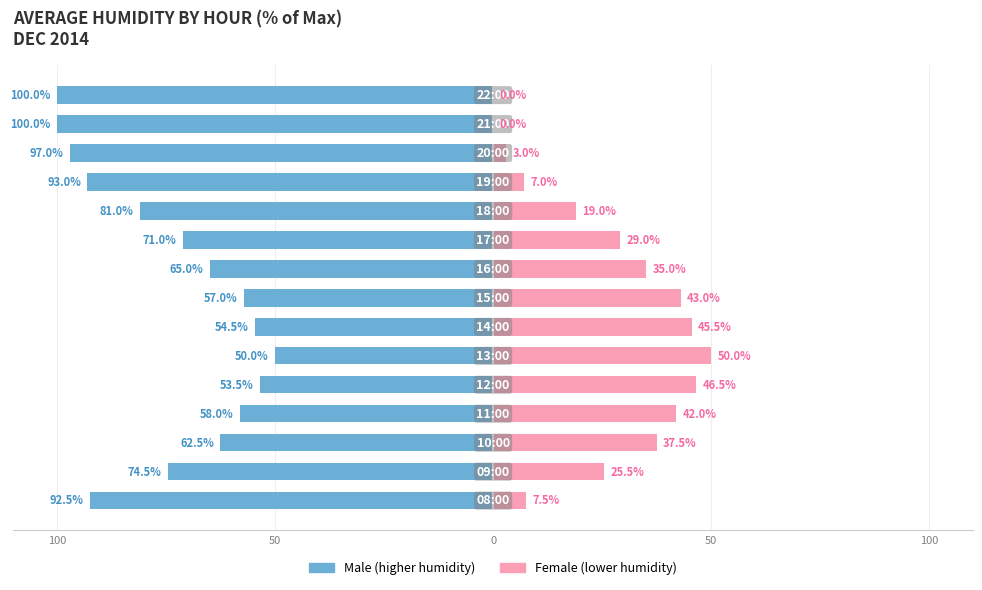

What is the value of the Male bar at the 12th from the left?

-93.0